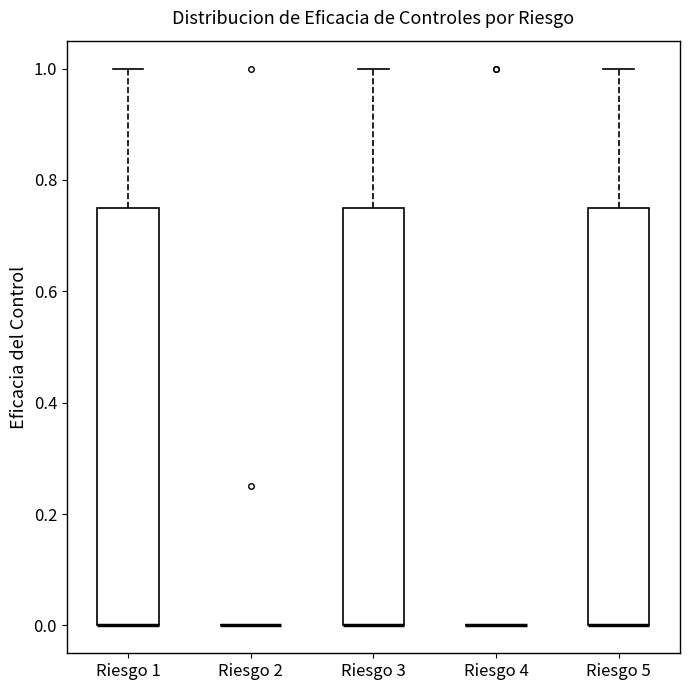

Reading left to right, read every box against the y-axis: the position of its median line, the range the box covers, and the ends of its whiskers. The values are not printed on the chart, so give them approximately, as read against the axis.

Riesgo 1: median 0.00 (drawn on the box's lower edge), box 0.00 to 0.76, whiskers 0.00 to 1.00
Riesgo 2: box collapsed to a line at 0.00, whiskers 0.00 to 0.00
Riesgo 3: median 0.00 (drawn on the box's lower edge), box 0.00 to 0.76, whiskers 0.00 to 1.00
Riesgo 4: box collapsed to a line at 0.00, whiskers 0.00 to 0.00
Riesgo 5: median 0.00 (drawn on the box's lower edge), box 0.00 to 0.76, whiskers 0.00 to 1.00